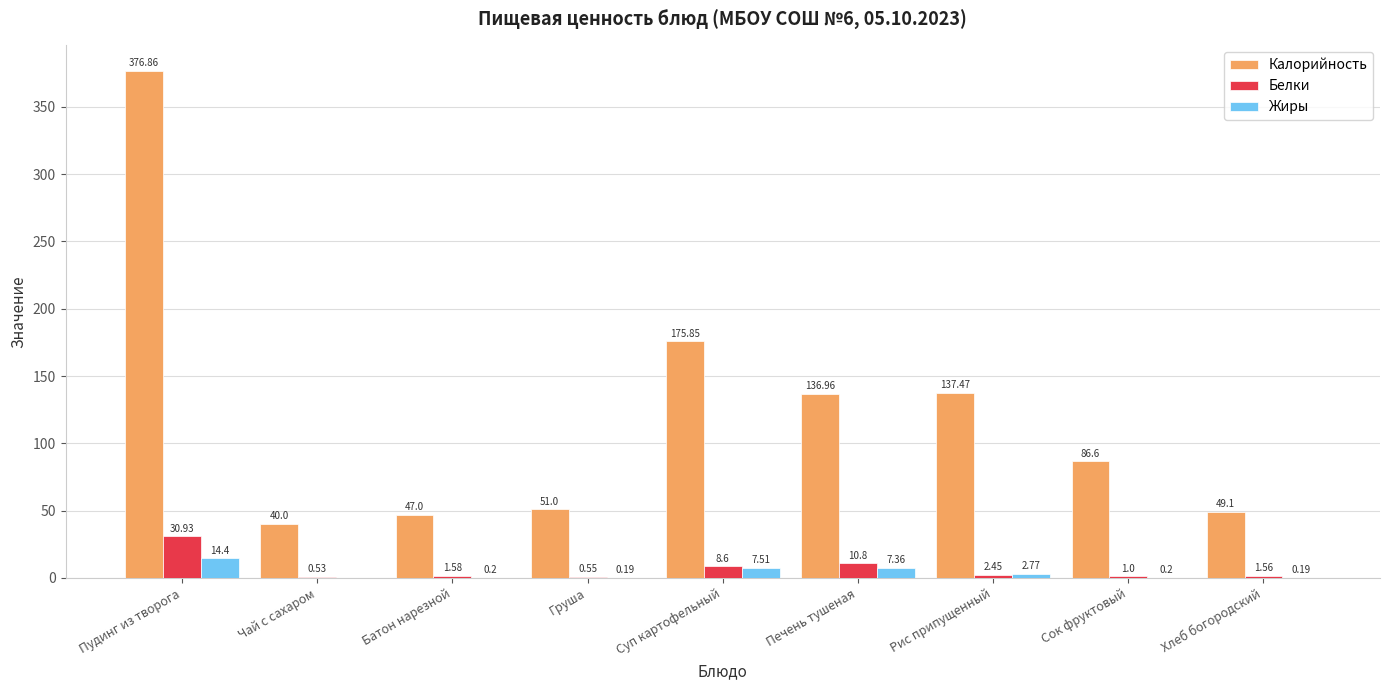

The value of Калорийность at Чай с сахаром is 40.0. True or false?

True